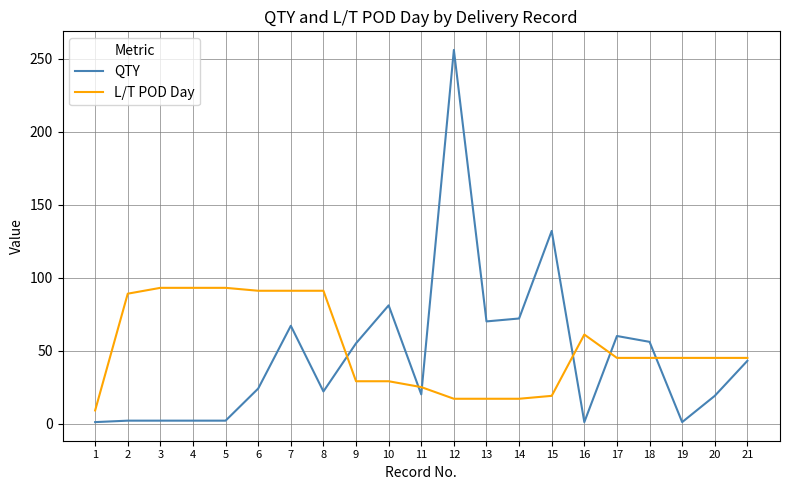

Is the value of QTY at 11 greater than the value of L/T POD Day at 9?

No